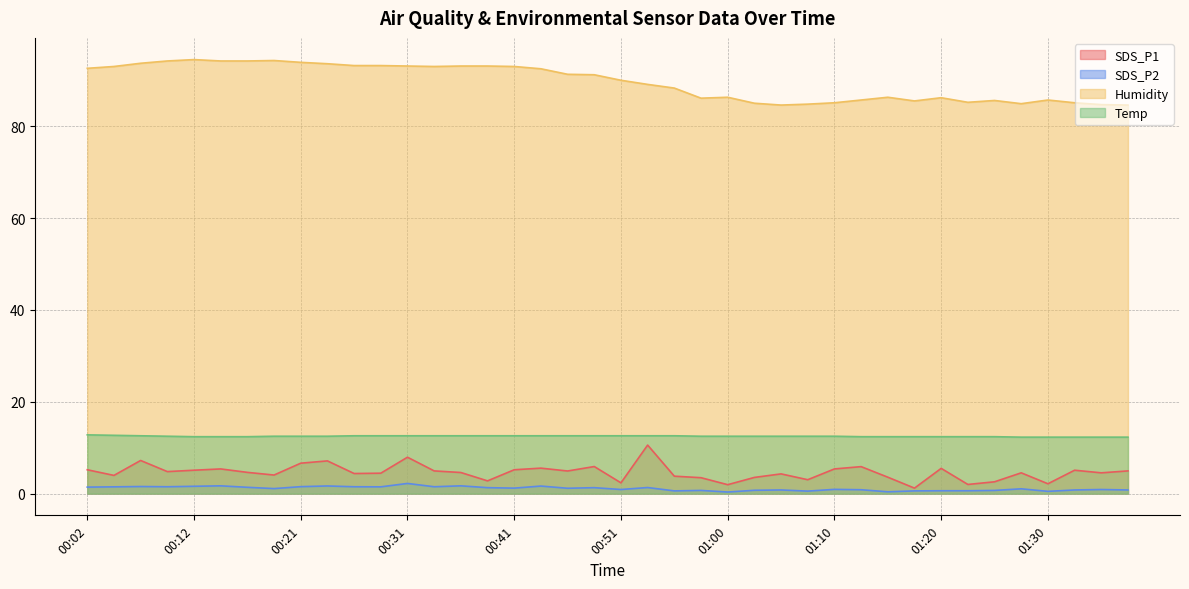

What is the sum of all Temp values?

500.0